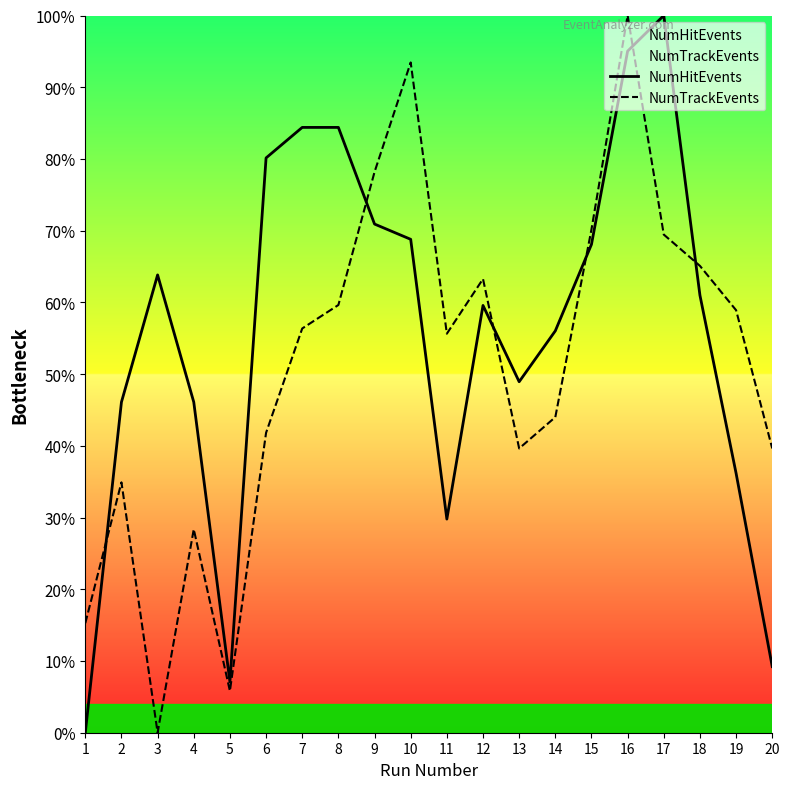

List the series in order of their overall mean, highest first.

NumHitEvents, NumTrackEvents